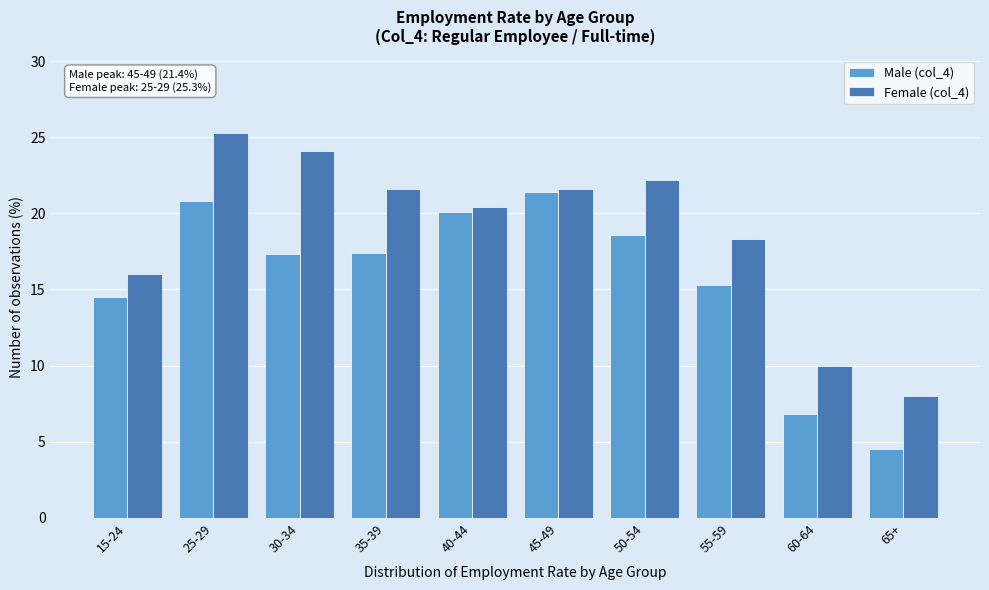

Is the value of Female (col_4) at 60-64 greater than the value of Male (col_4) at 60-64?

Yes